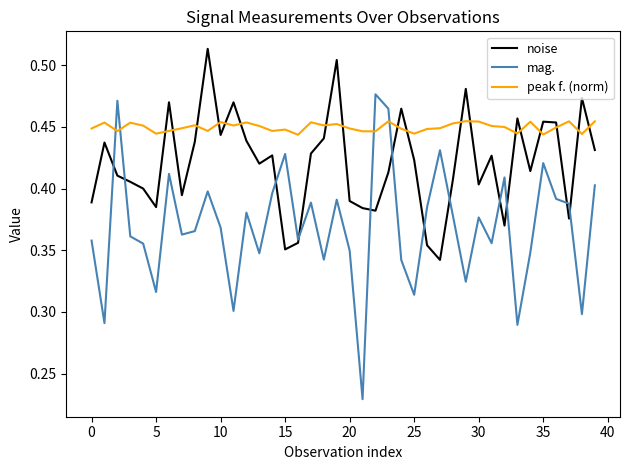

How many series are shown in this chart?

3